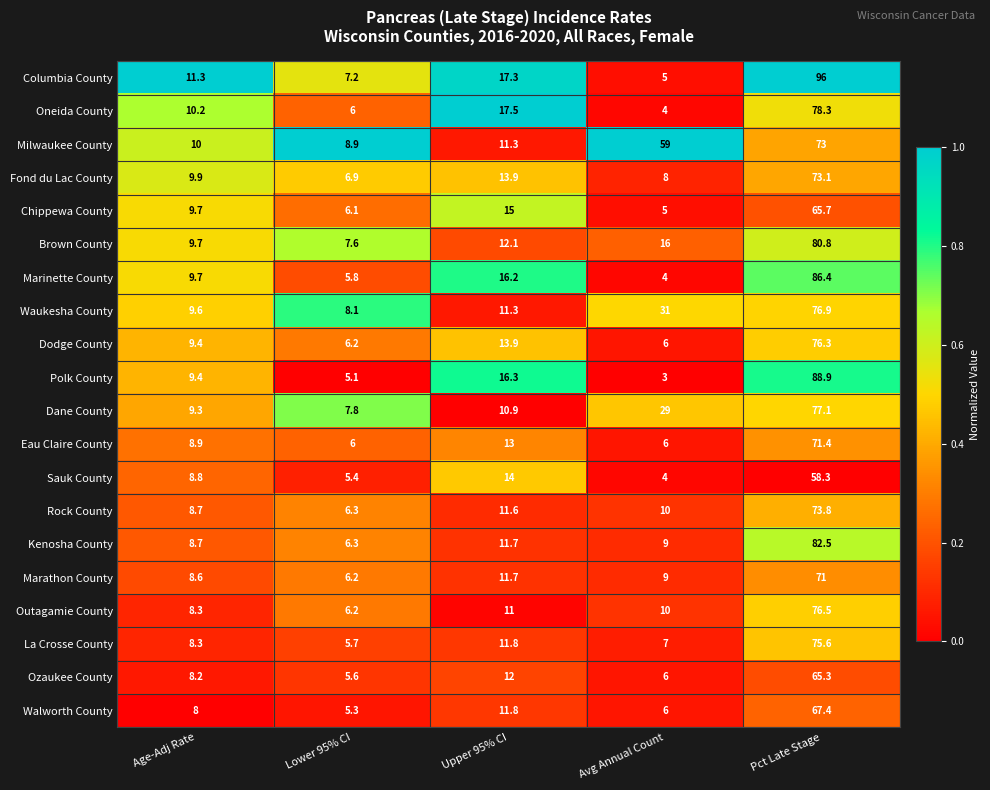

The Dodge County series shows 16.7 at Age-Adj Rate. True or false?

False